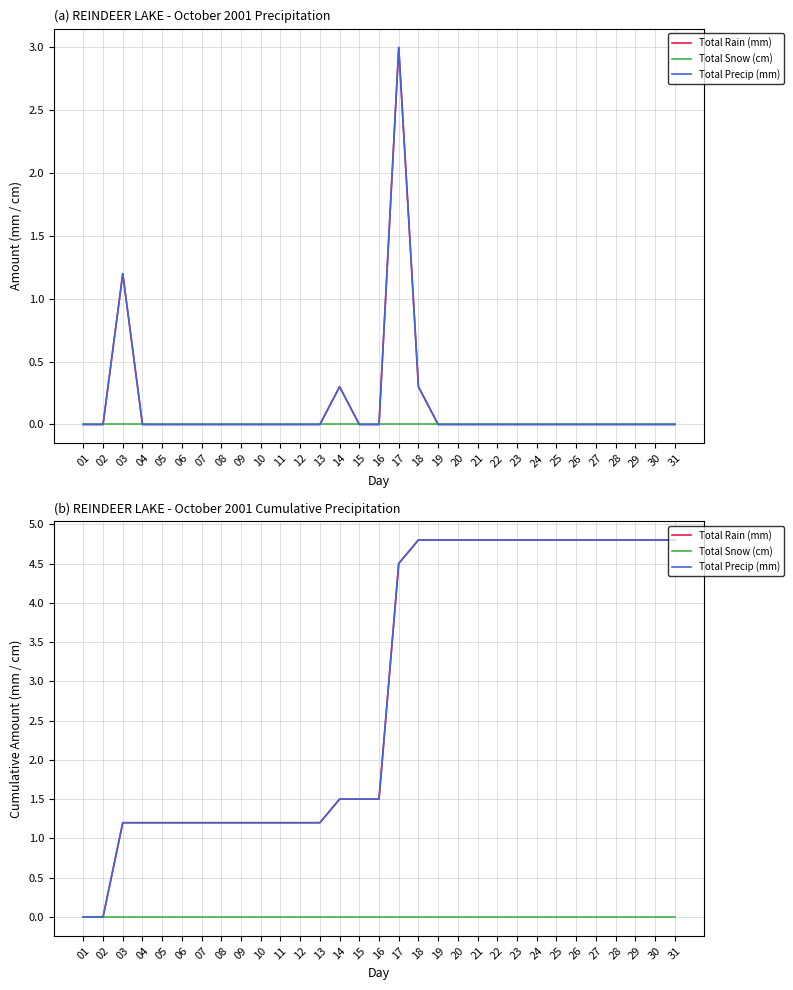

True or false: Total Snow (cm) has more than 2 interior local peaks.

False